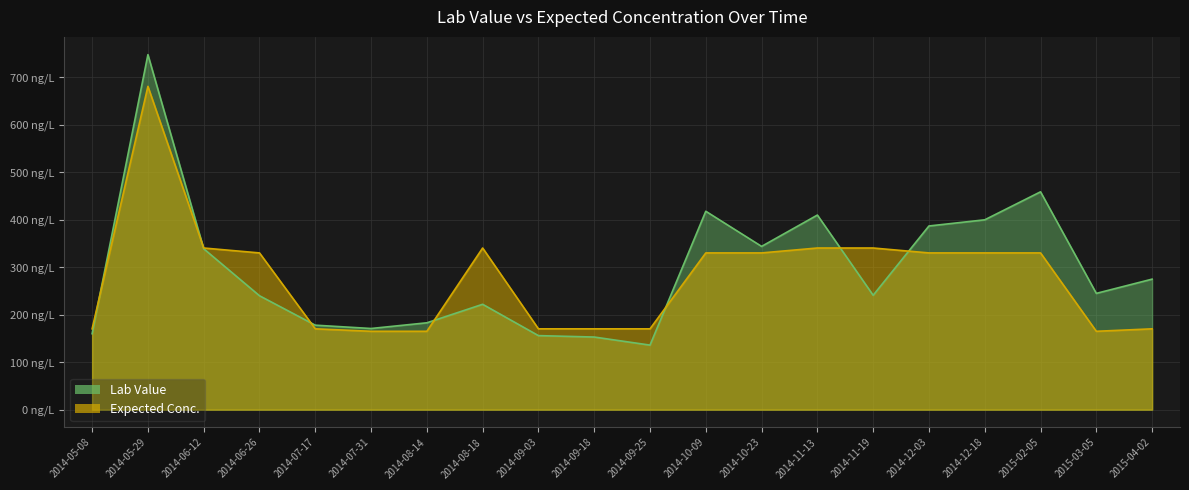

After their last crossing, which series has the higher values: Expected Conc. or Lab Value?

Lab Value